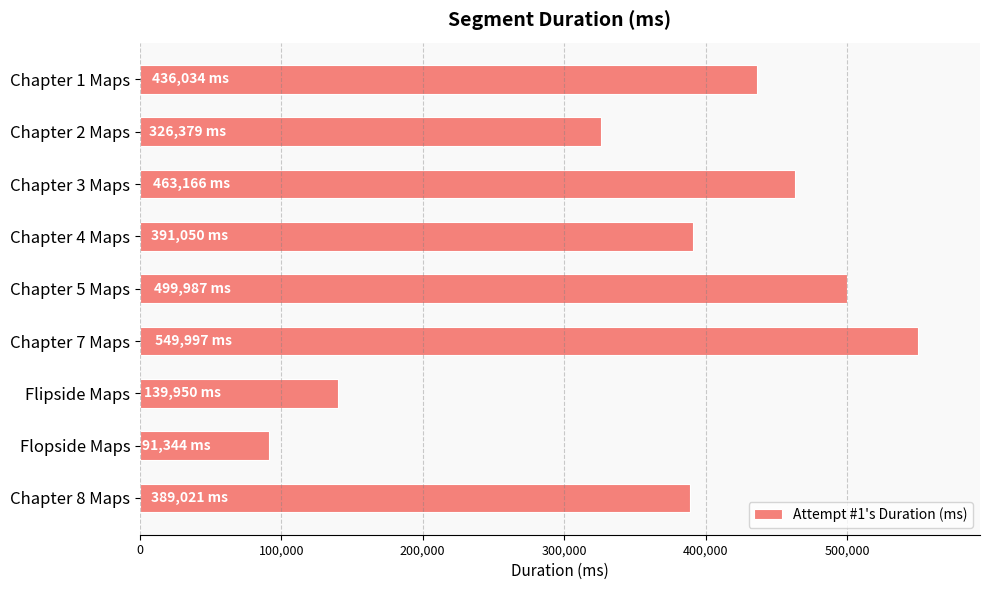

Which label corresponds to the smallest value in the chart?

Flopside Maps